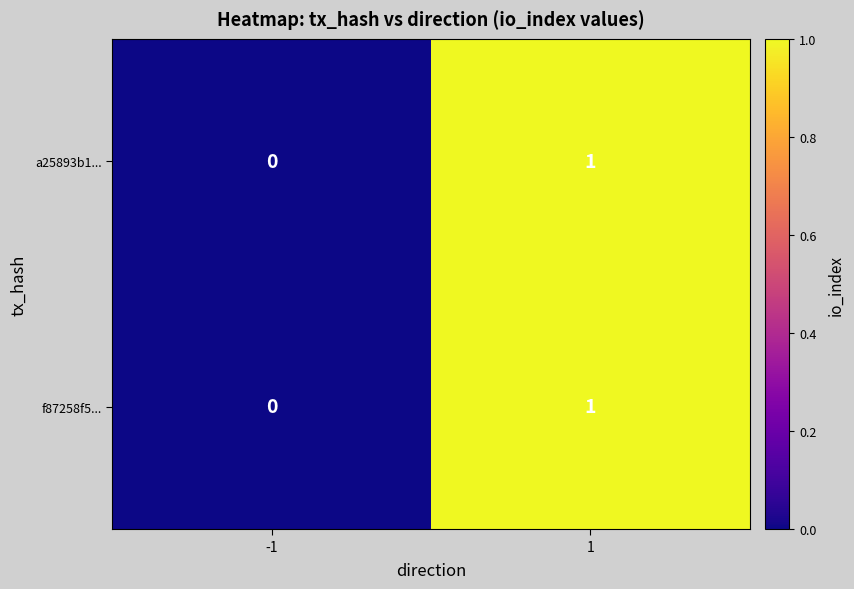

Is it true that f87258f5... equals 1 at 1?

True